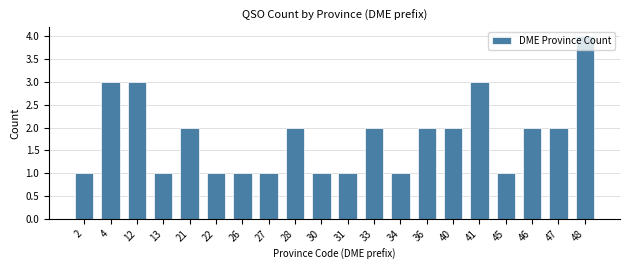

What is the greatest value displayed?

4